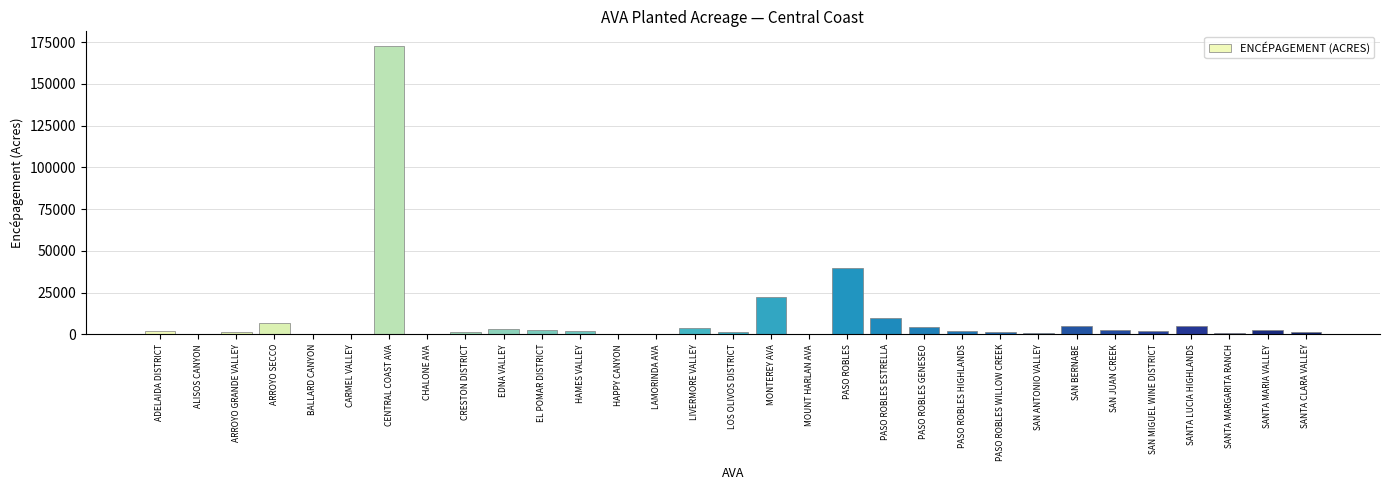

What is the sum of all values?

299038.4